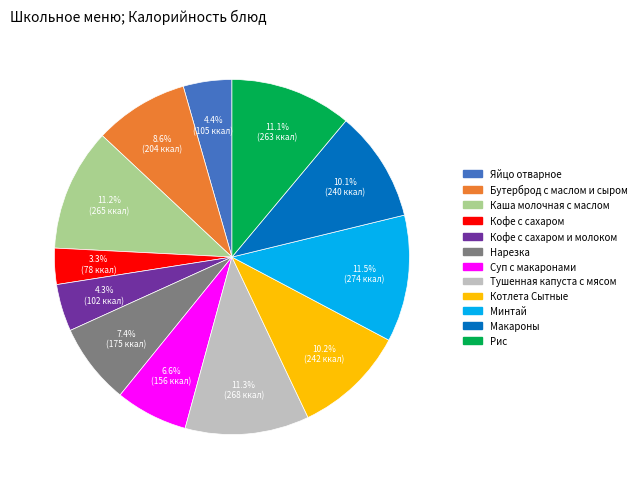

Is there a majority slice in this chart?

No